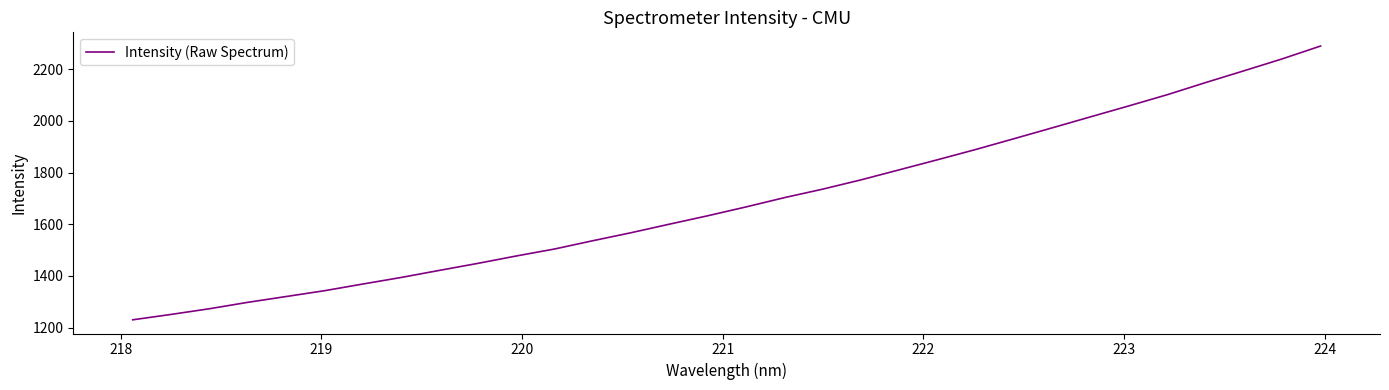

What is the difference between the maximum and minimum values?

1059.9